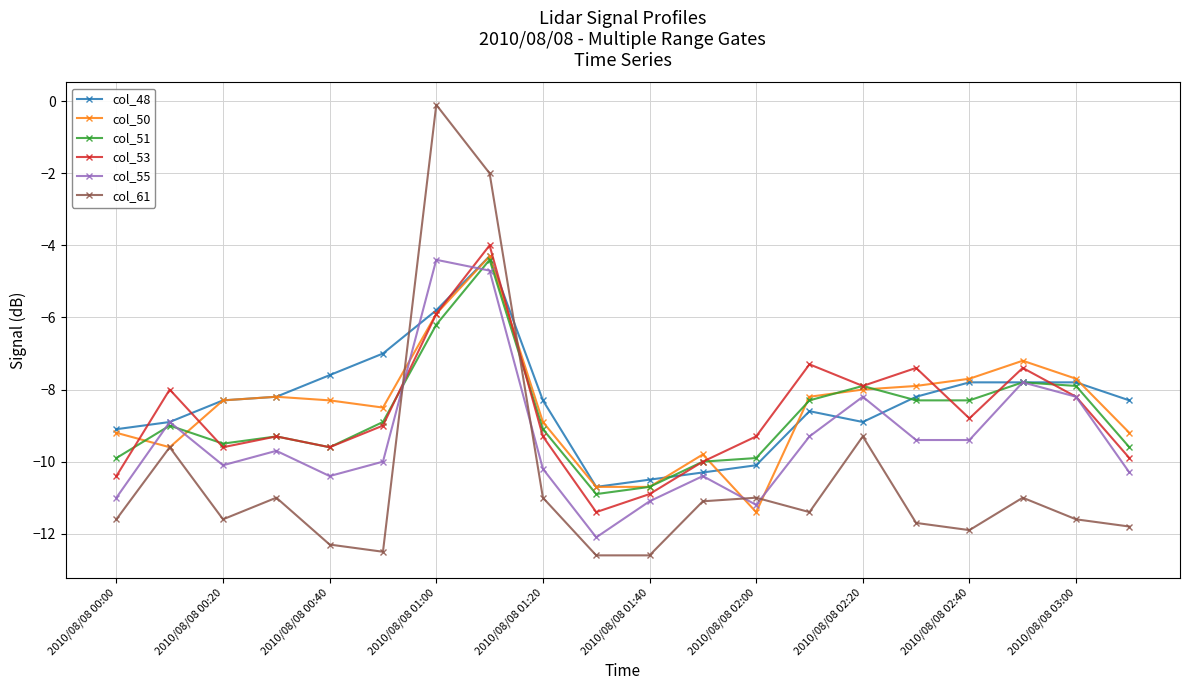

Which series has the widest spread of values?

col_61